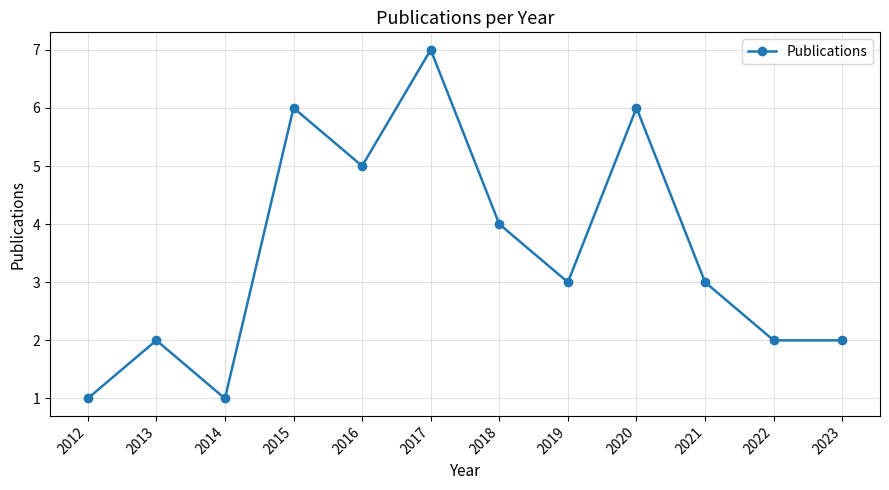

At which category does the data reach its first local peak?

2013